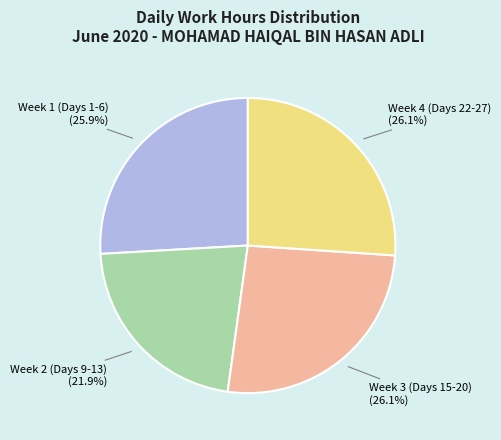

Is there a majority slice in this chart?

No